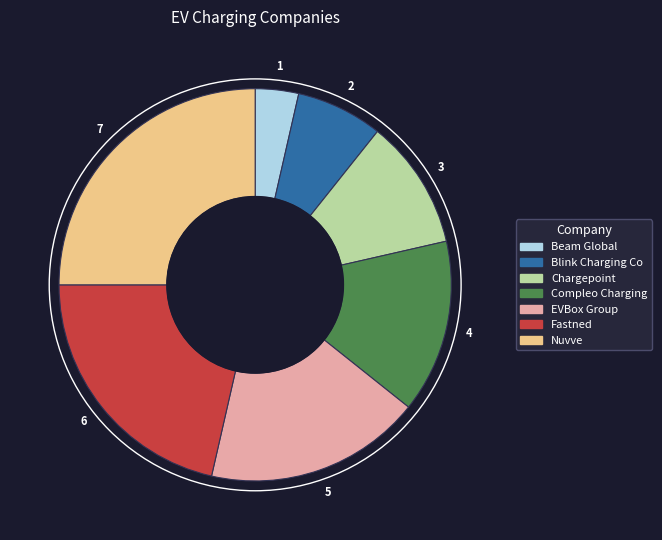

Rank the categories by value from lowest to highest.

Beam Global, Blink Charging Co, Chargepoint, Compleo Charging, EVBox Group, Fastned, Nuvve